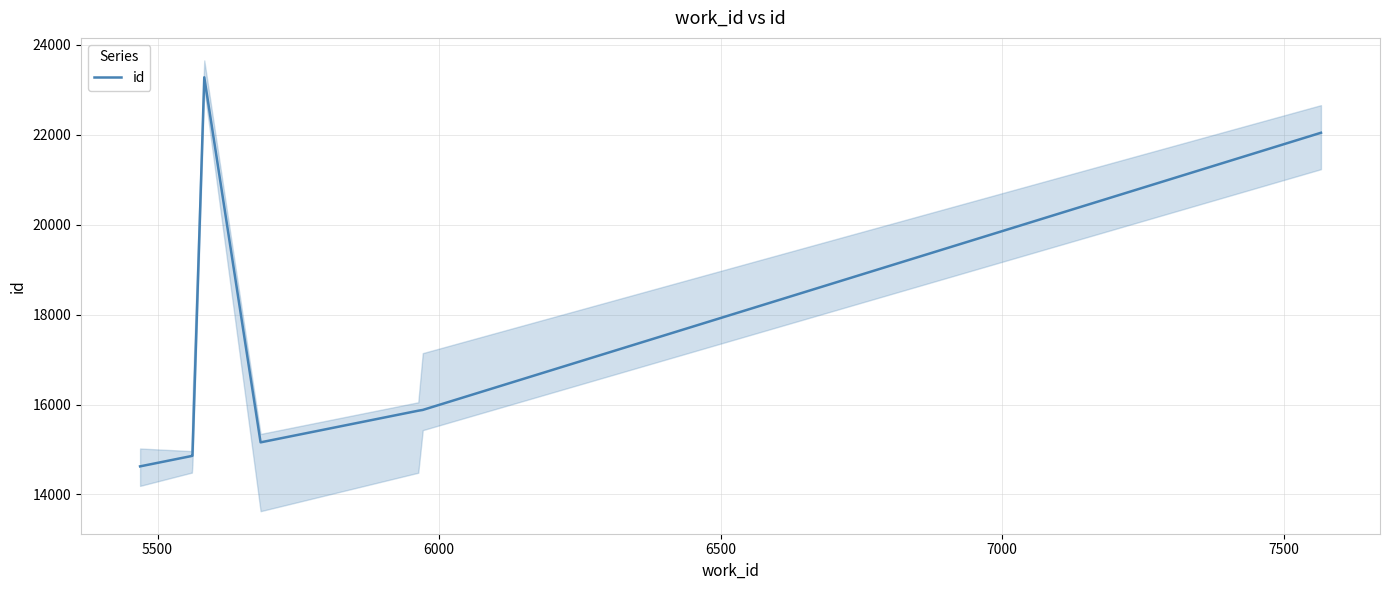

What is the highest value of the id series?

23277